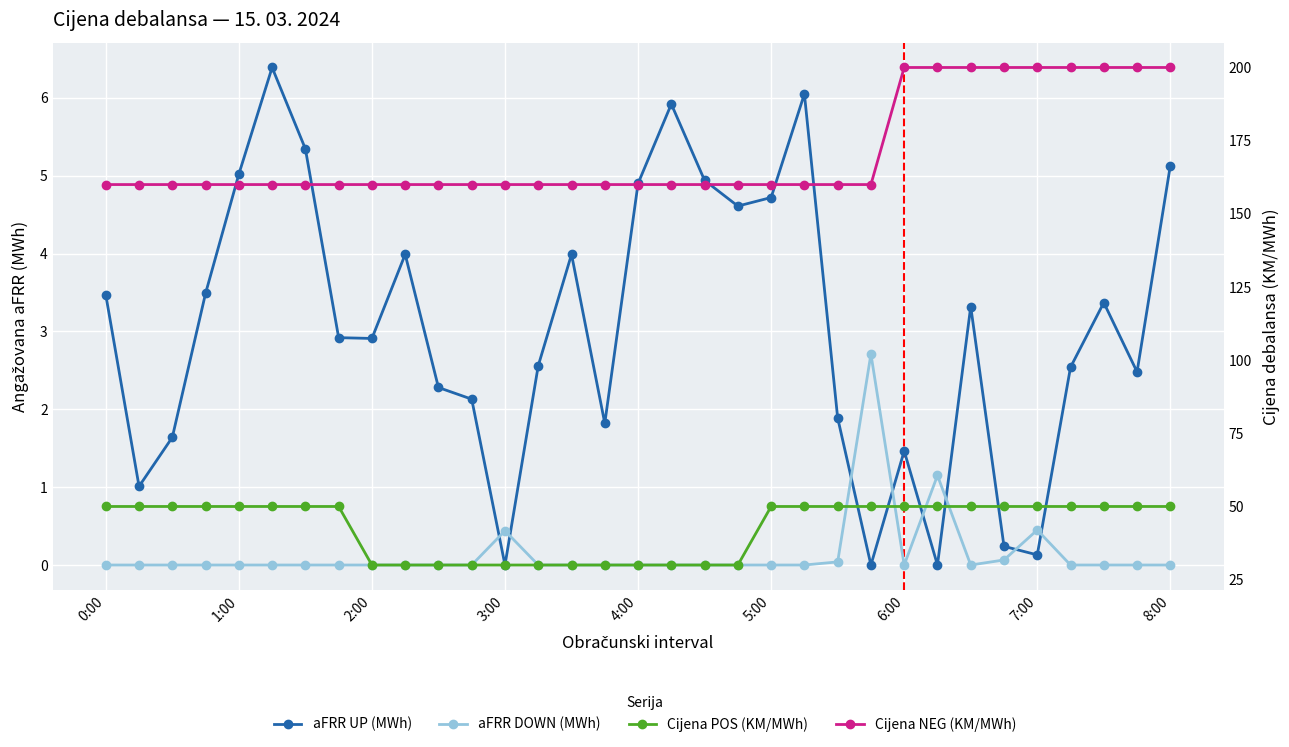

What are all the series names shown in the legend?

aFRR UP (MWh), aFRR DOWN (MWh), Cijena POS (KM/MWh), Cijena NEG (KM/MWh)